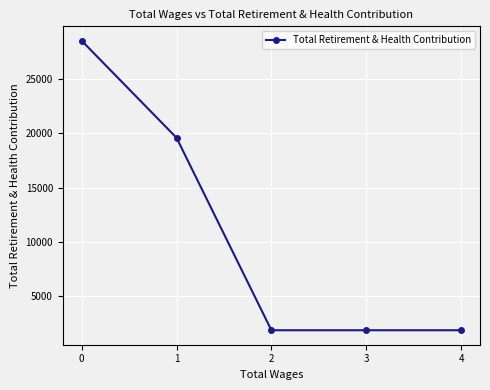

Is it true that the value at 1 is 32568?

False